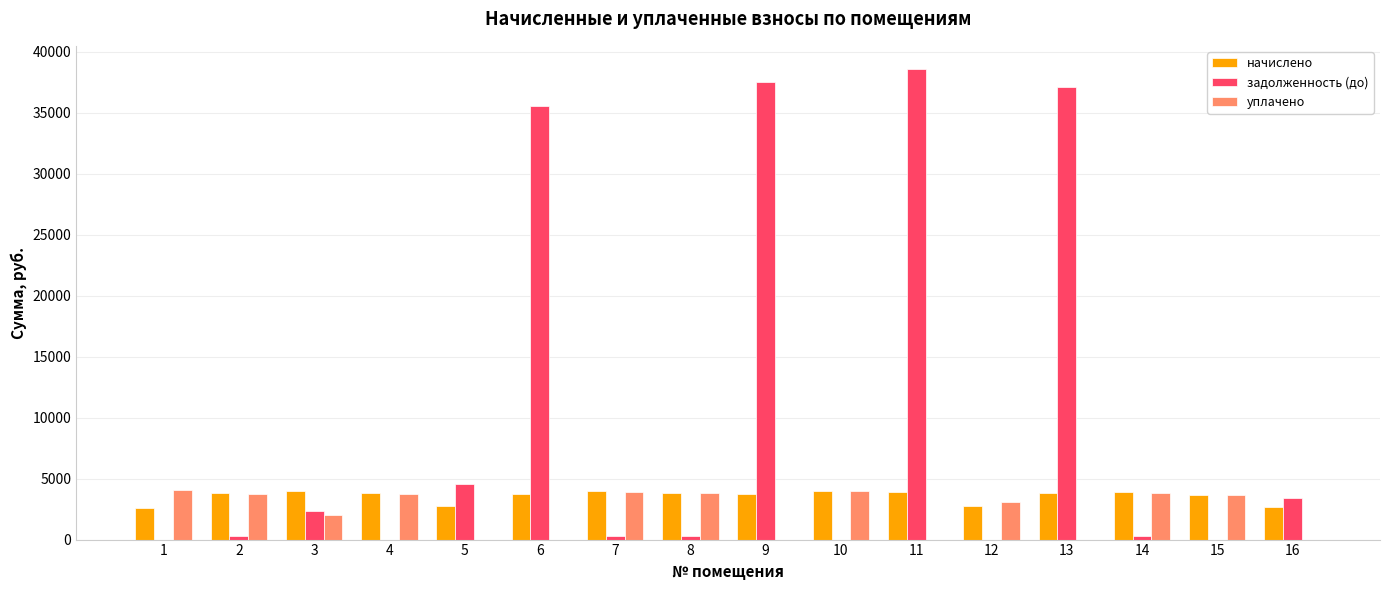

What is the maximum value shown in the chart?

38563.7